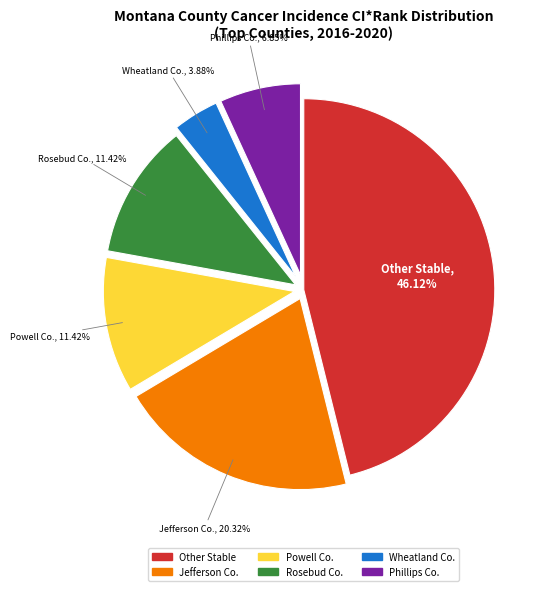

How many slices are in this pie chart?

6